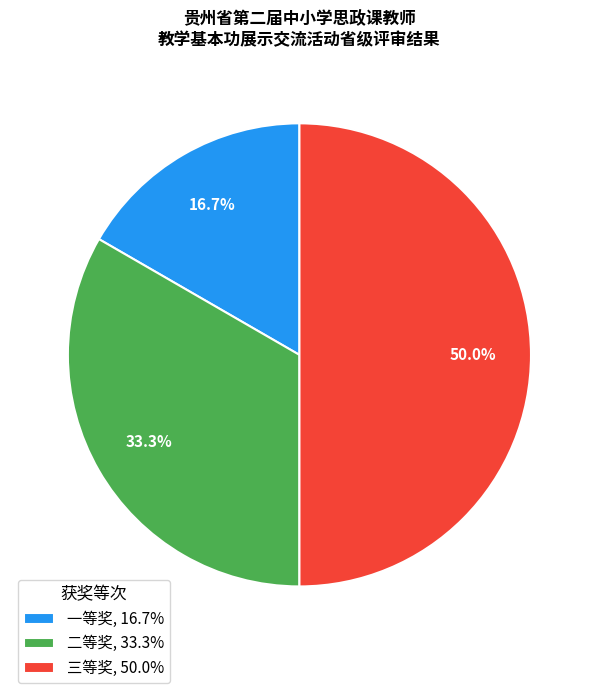

To the nearest percent, what portion does 二等奖 represent?

33%